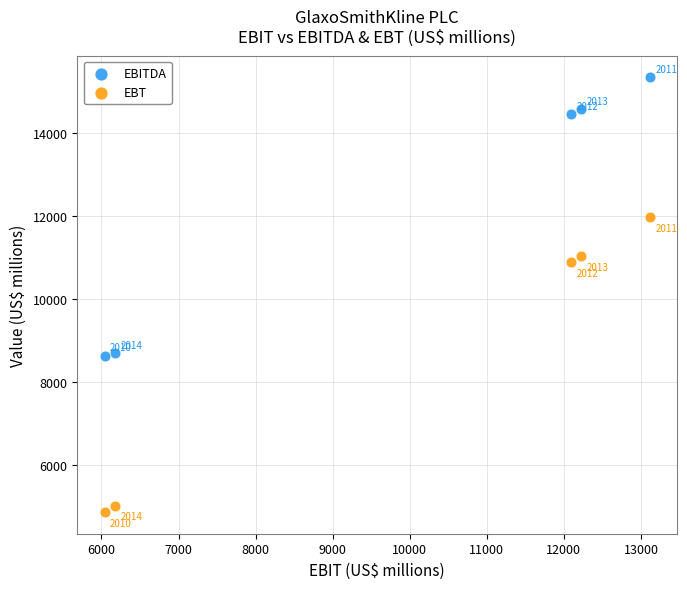

Which series reaches the maximum Y coordinate?

EBITDA